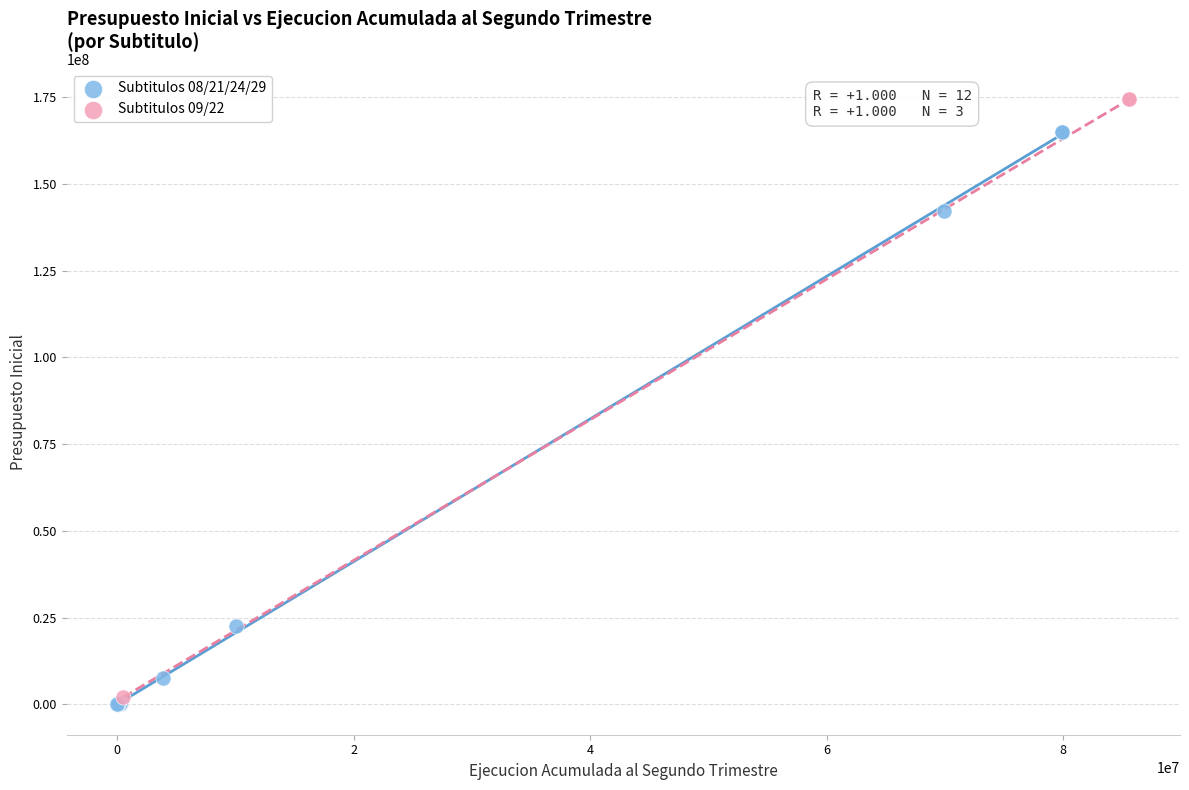

Which series contains the lowest Y value?

Subtitulos 08/21/24/29